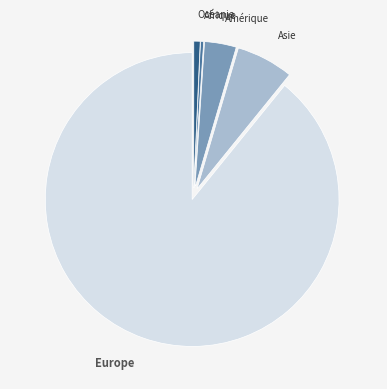

Is there any slice that represents more than half of the pie?

Yes